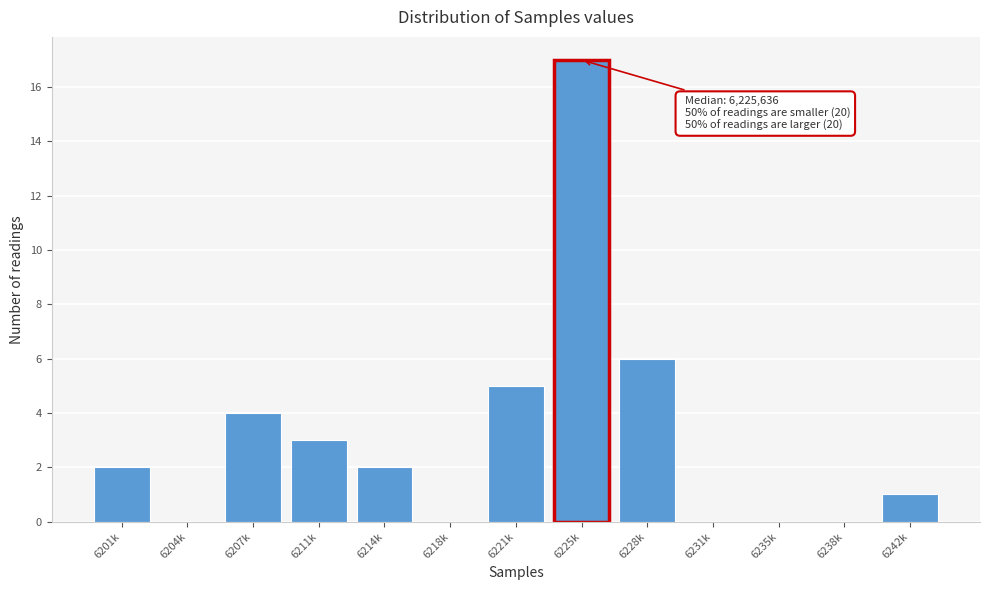

Reading left to right, list all the values displayed in this chart.

6201k=2	6204k=0	6207k=4	6211k=3	6214k=2	6218k=0	6221k=5	6225k=17	6228k=6	6231k=0	6235k=0	6238k=0	6242k=1